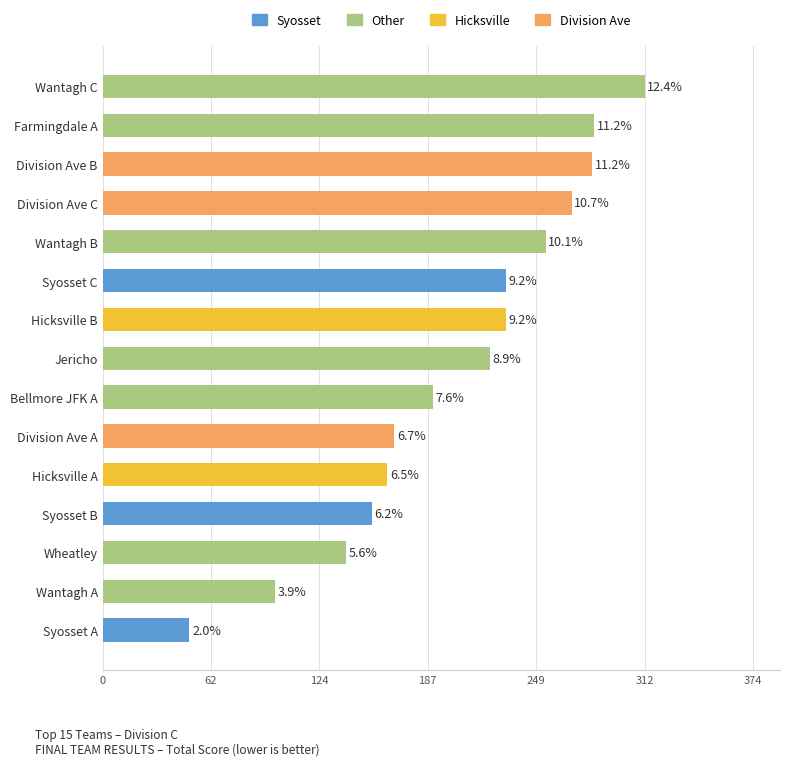

Does the chart contain any negative values?

No